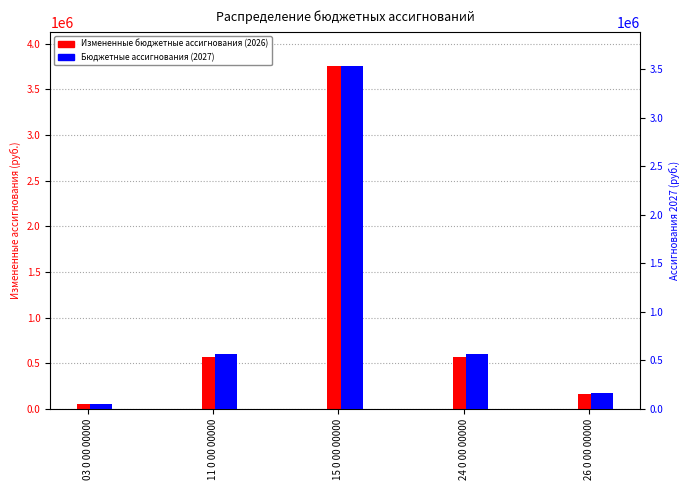

Between 03 0 00 00000 and 11 0 00 00000, which is larger?

11 0 00 00000